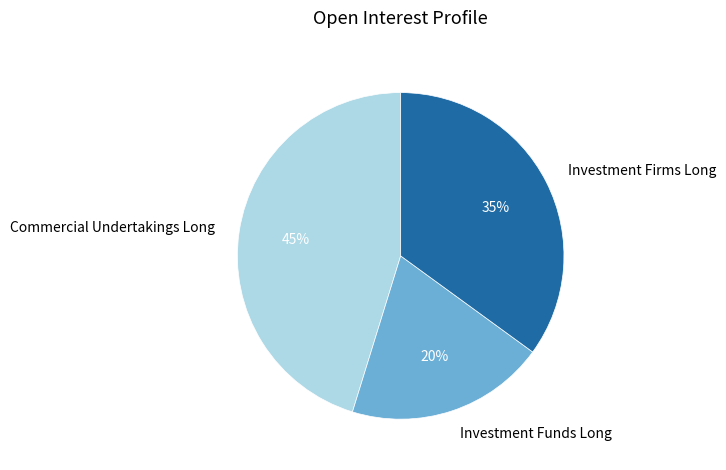

Between Commercial Undertakings Long and Investment Firms Long, which is larger?

Commercial Undertakings Long